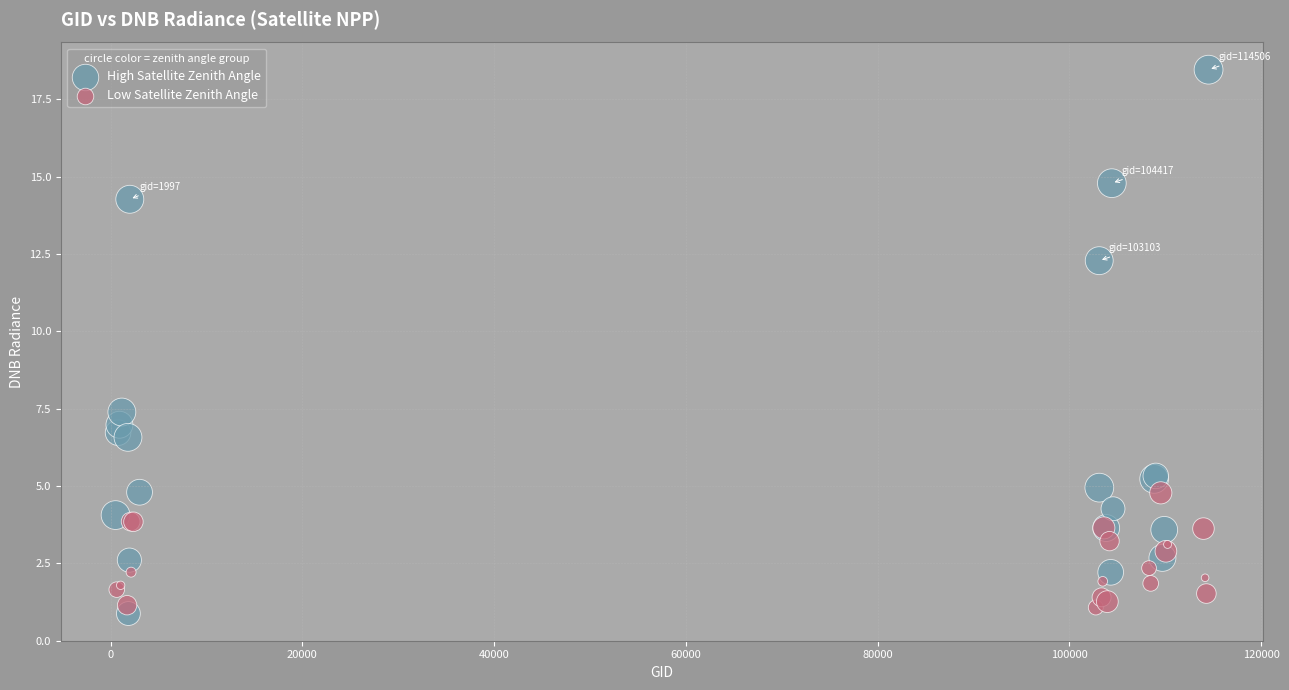

What are all the series names shown in the legend?

High Satellite Zenith Angle, Low Satellite Zenith Angle